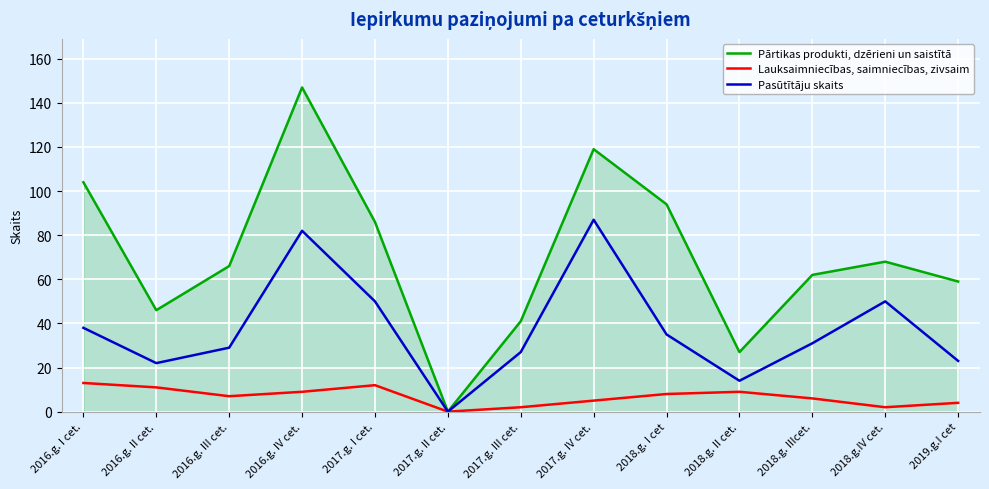

The value of Pārtikas produkti, dzērieni un saistītā at 2017.g. IV cet. is 119. True or false?

True